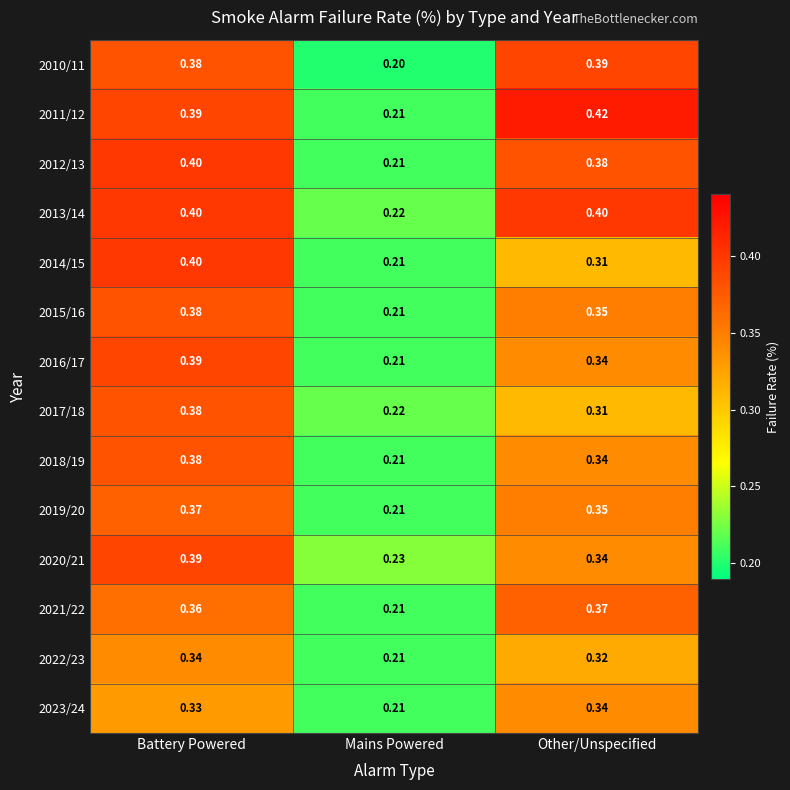

Is the value of 2013/14 at Other/Unspecified greater than the value of 2014/15 at Other/Unspecified?

Yes